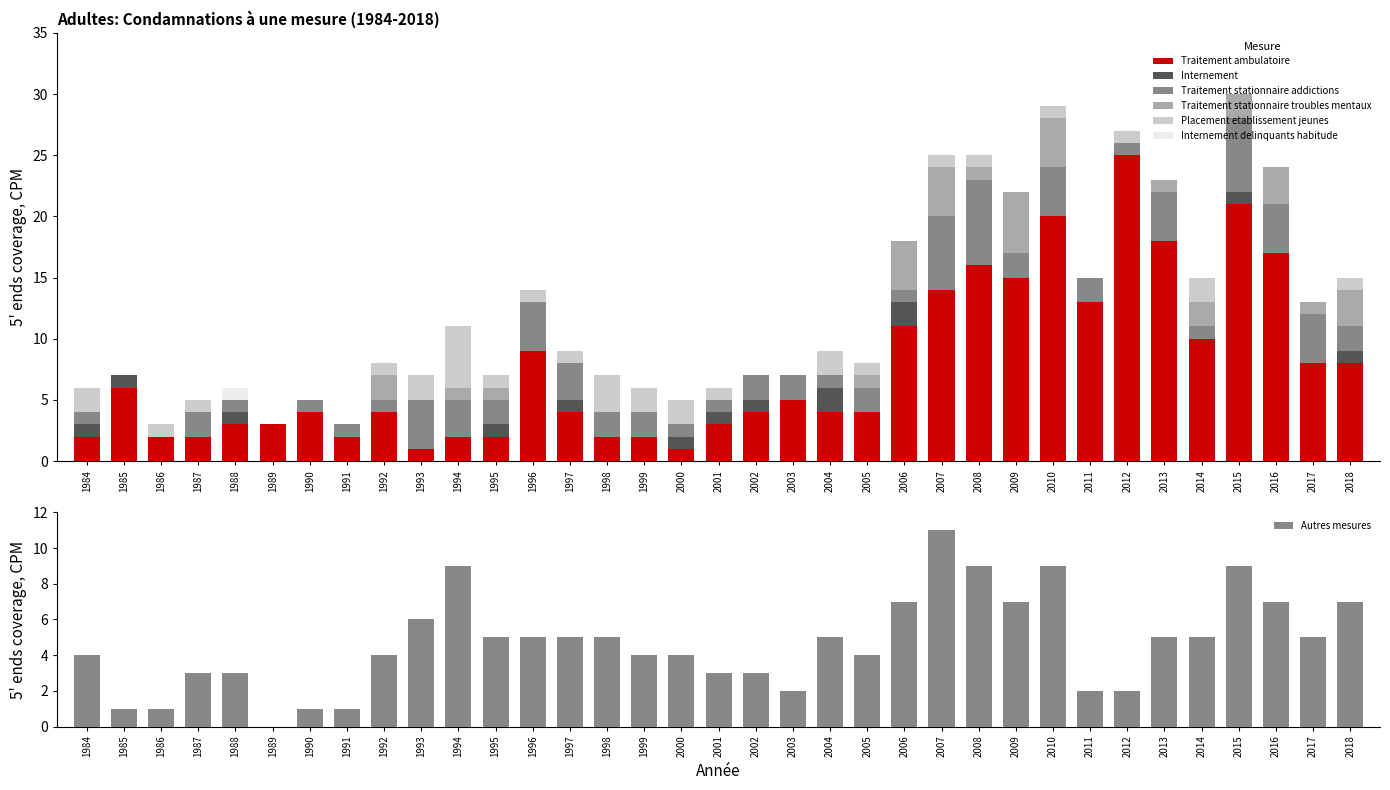

Reading left to right, transcribe all the data shown in this chart.

Traitement ambulatoire: 1984=2	1985=6	1986=2	1987=2	1988=3	1989=3	1990=4	1991=2	1992=4	1993=1	1994=2	1995=2	1996=9	1997=4	1998=2	1999=2	2000=1	2001=3	2002=4	2003=5	2004=4	2005=4	2006=11	2007=14	2008=16	2009=15	2010=20	2011=13	2012=25	2013=18	2014=10	2015=21	2016=17	2017=8	2018=8
Internement: 1984=1	1985=1	1986=0	1987=0	1988=1	1989=0	1990=0	1991=0	1992=0	1993=0	1994=0	1995=1	1996=0	1997=1	1998=0	1999=0	2000=1	2001=1	2002=1	2003=0	2004=2	2005=0	2006=2	2007=0	2008=0	2009=0	2010=0	2011=0	2012=0	2013=0	2014=0	2015=1	2016=0	2017=0	2018=1
Traitement stationnaire addictions: 1984=1	1985=0	1986=0	1987=2	1988=1	1989=0	1990=1	1991=1	1992=1	1993=4	1994=3	1995=2	1996=4	1997=3	1998=2	1999=2	2000=1	2001=1	2002=2	2003=2	2004=1	2005=2	2006=1	2007=6	2008=7	2009=2	2010=4	2011=2	2012=1	2013=4	2014=1	2015=6	2016=4	2017=4	2018=2
Traitement stationnaire troubles mentaux: 1984=0	1985=0	1986=0	1987=0	1988=0	1989=0	1990=0	1991=0	1992=2	1993=0	1994=1	1995=1	1996=0	1997=0	1998=0	1999=0	2000=0	2001=0	2002=0	2003=0	2004=0	2005=1	2006=4	2007=4	2008=1	2009=5	2010=4	2011=0	2012=0	2013=1	2014=2	2015=2	2016=3	2017=1	2018=3
Placement etablissement jeunes: 1984=2	1985=0	1986=1	1987=1	1988=0	1989=0	1990=0	1991=0	1992=1	1993=2	1994=5	1995=1	1996=1	1997=1	1998=3	1999=2	2000=2	2001=1	2002=0	2003=0	2004=2	2005=1	2006=0	2007=1	2008=1	2009=0	2010=1	2011=0	2012=1	2013=0	2014=2	2015=0	2016=0	2017=0	2018=1
Internement delinquants habitude: 1984=0	1985=0	1986=0	1987=0	1988=1	1989=0	1990=0	1991=0	1992=0	1993=0	1994=0	1995=0	1996=0	1997=0	1998=0	1999=0	2000=0	2001=0	2002=0	2003=0	2004=0	2005=0	2006=0	2007=0	2008=0	2009=0	2010=0	2011=0	2012=0	2013=0	2014=0	2015=0	2016=0	2017=0	2018=0